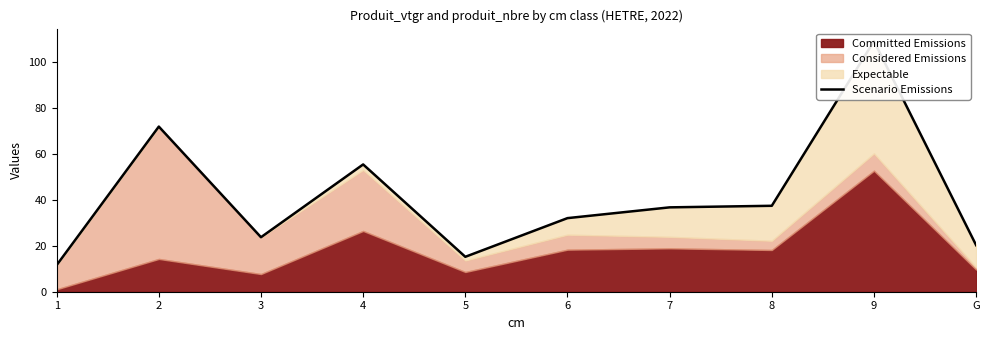

Reading right to left, what are all the values shown in this chart?

G=20.2	9=108.9	8=37.3	7=36.7	6=32.0	5=15.2	4=55.3	3=23.7	2=71.7	1=11.6